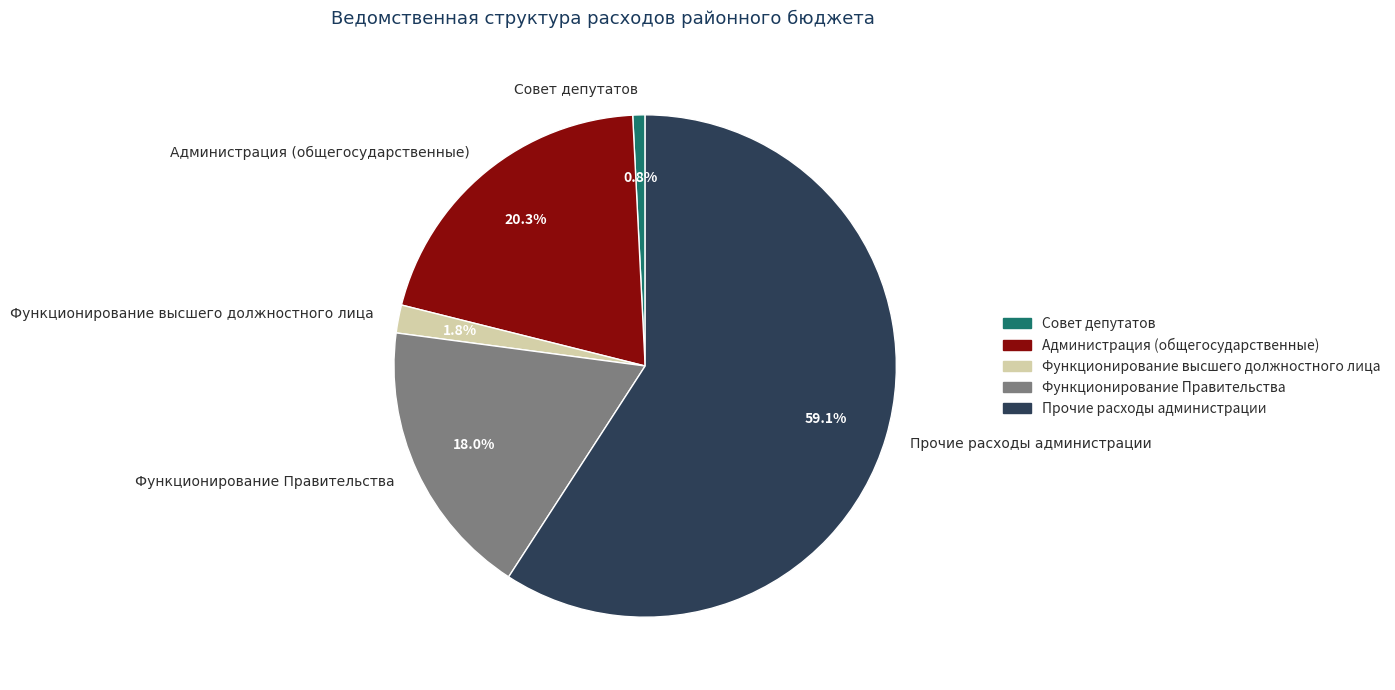

To the nearest percent, what is the combined percentage of Функционирование высшего должностного лица and Администрация (общегосударственные)?

22%